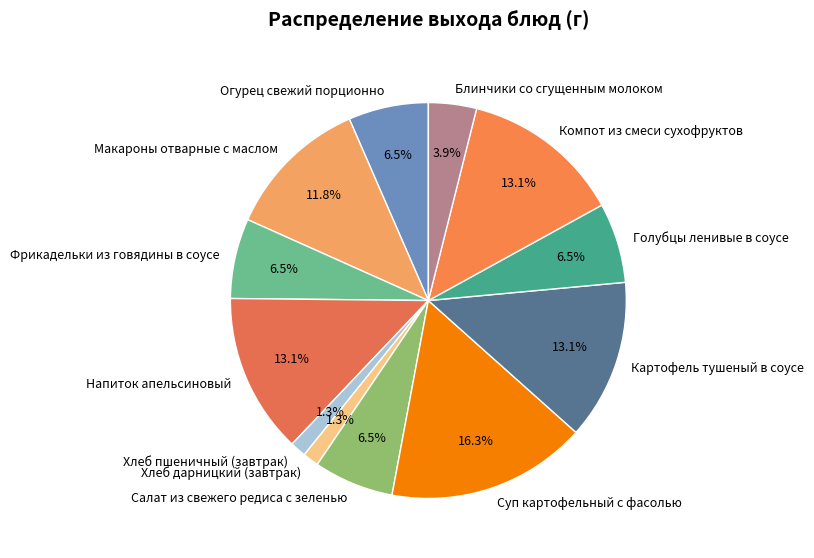

How much of the chart is everything except Картофель тушеный в соусе?

86.9%